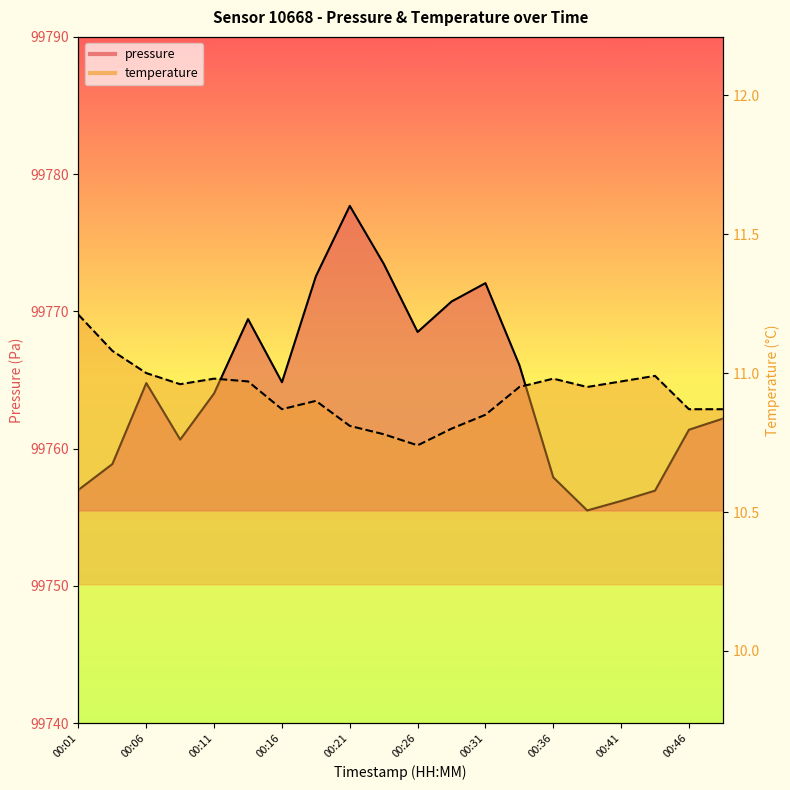

Reading left to right, extract all data points from this chart.

pressure: 99757.0	99758.9	99764.8	99760.7	99764.0	99769.4	99764.8	99772.6	99777.7	99773.5	99768.5	99770.7	99772.1	99766.1	99757.9	99755.5	99756.2	99756.9	99761.4	99762.2
temperature: 11.2	11.1	11.0	11.0	11.0	11.0	10.9	10.9	10.8	10.8	10.7	10.8	10.8	10.9	11.0	10.9	11.0	11.0	10.9	10.9